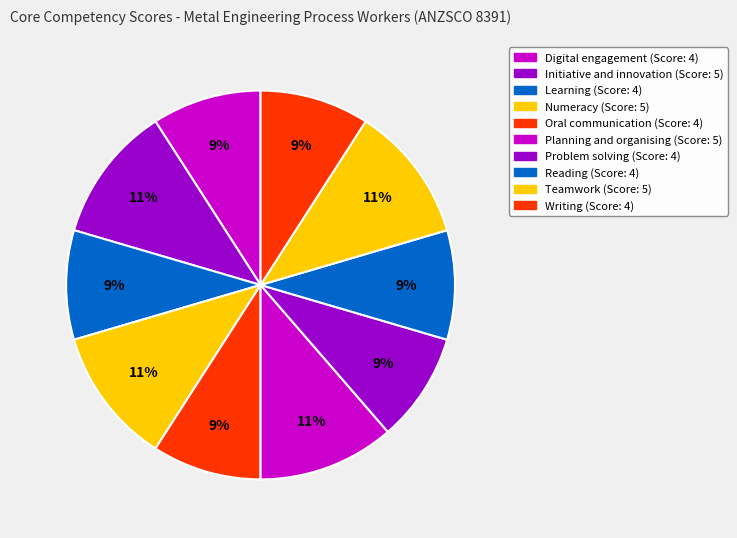

What is the ratio of the value at Numeracy to the value at Initiative and innovation?

1.0